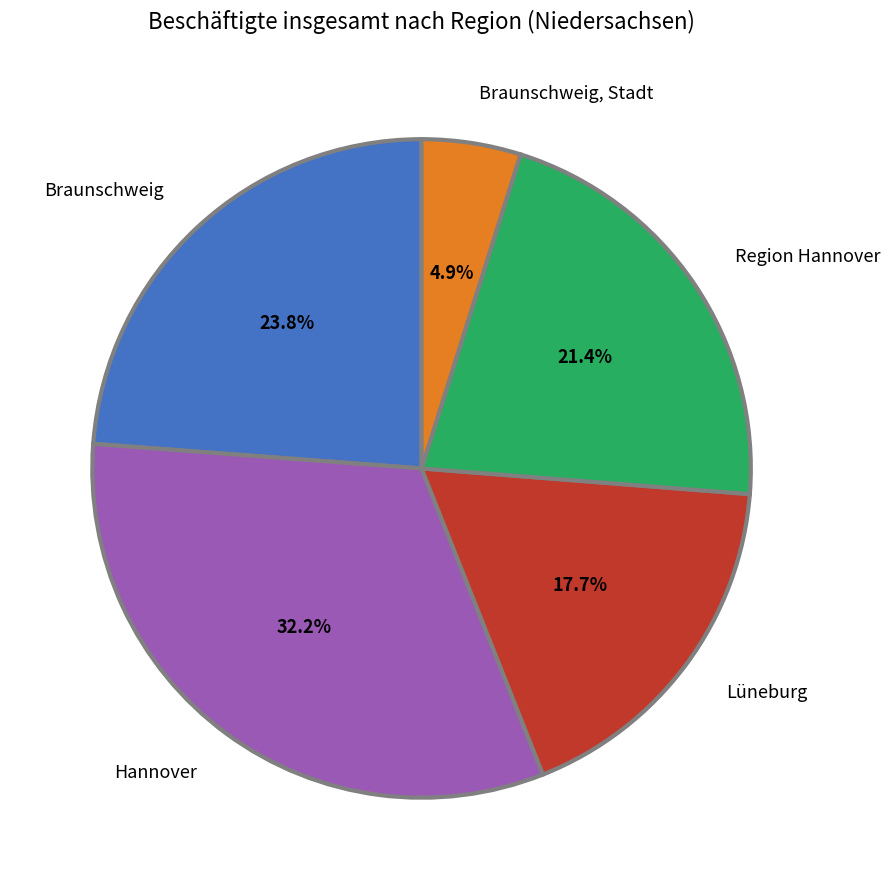

Is it true that Lüneburg is 18% of the pie?

True